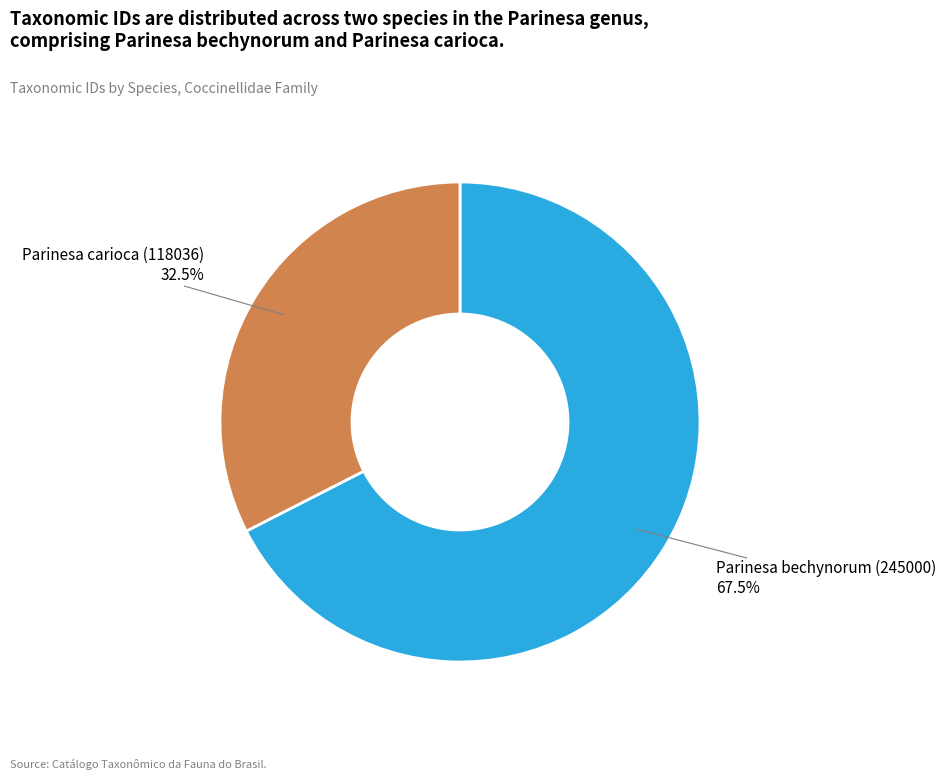

How many slices are in this pie chart?

2